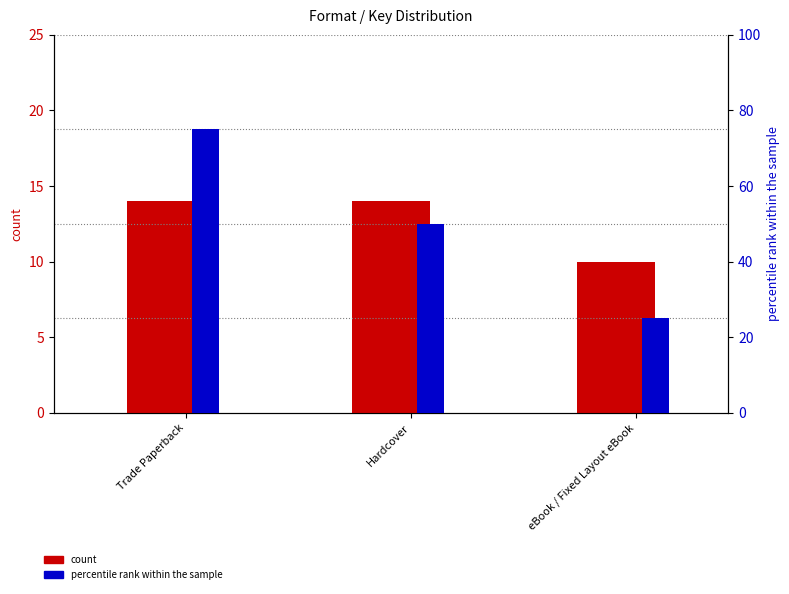

What position from the left is Trade Paperback?

1